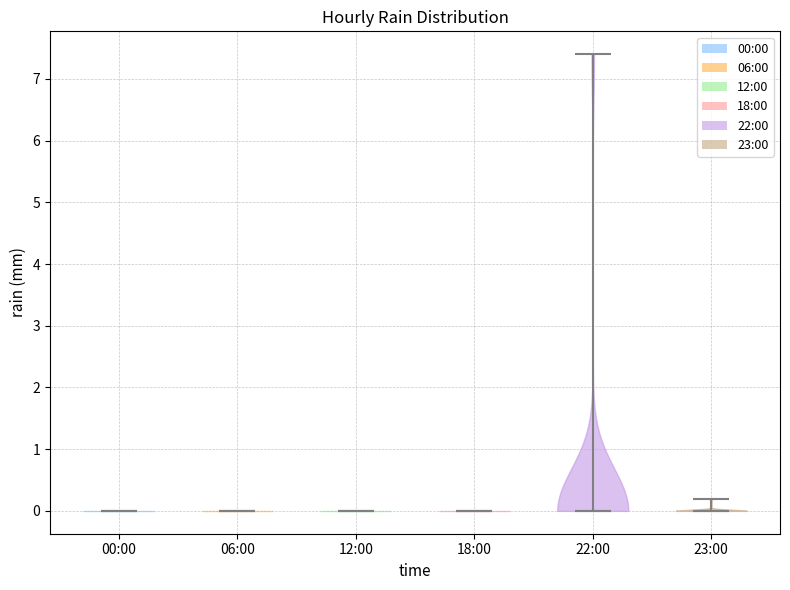

Where does the median line of the violin for 12:00 sit on the y-axis? The values are not printed on the chart, so give them approximately, as read against the axis.

0.0